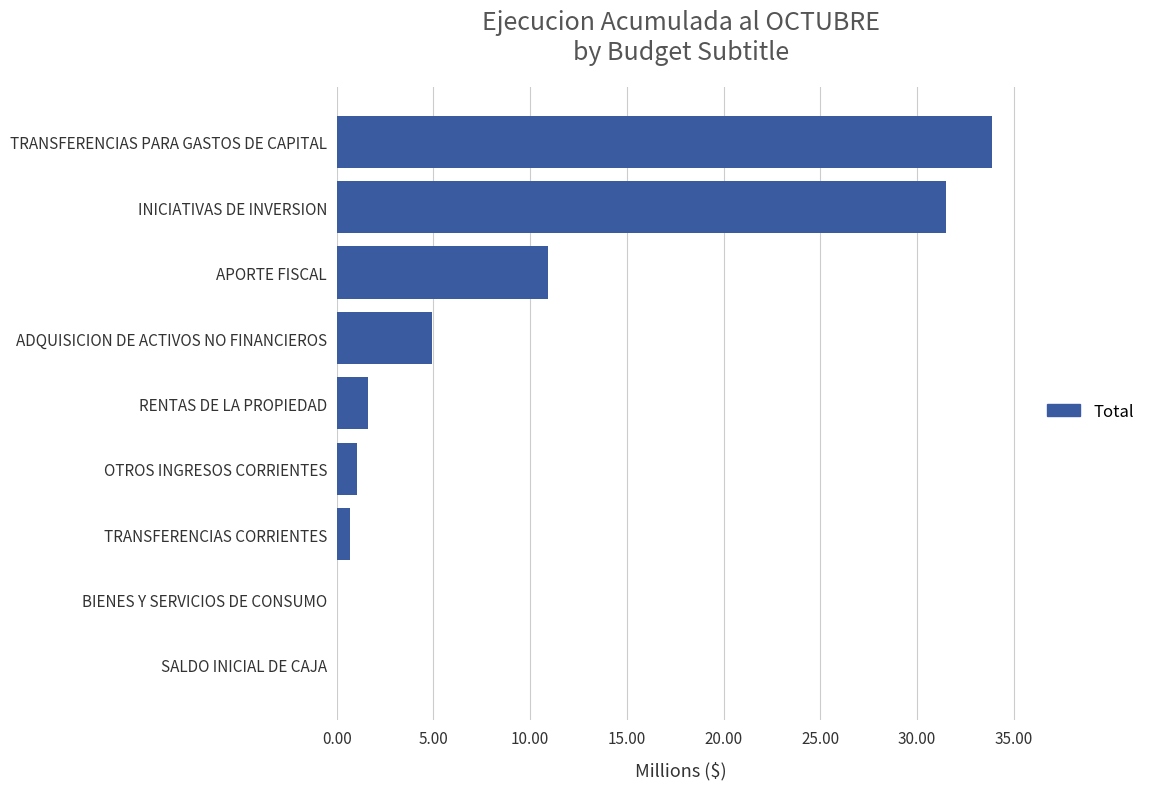

What is the change in value from ADQUISICION DE ACTIVOS NO FINANCIEROS to APORTE FISCAL?

+6.0